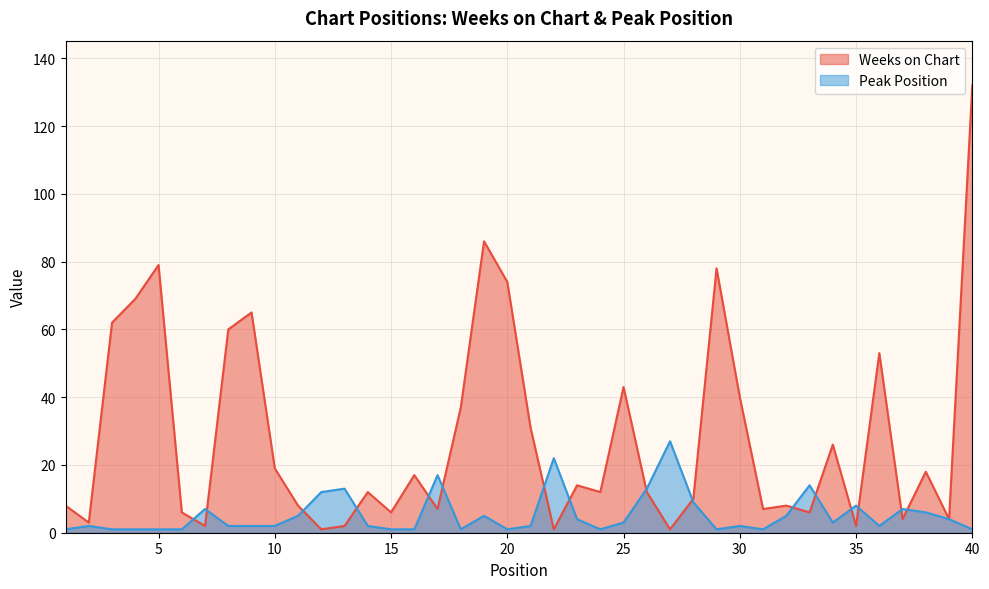

What is the greatest value displayed?

132